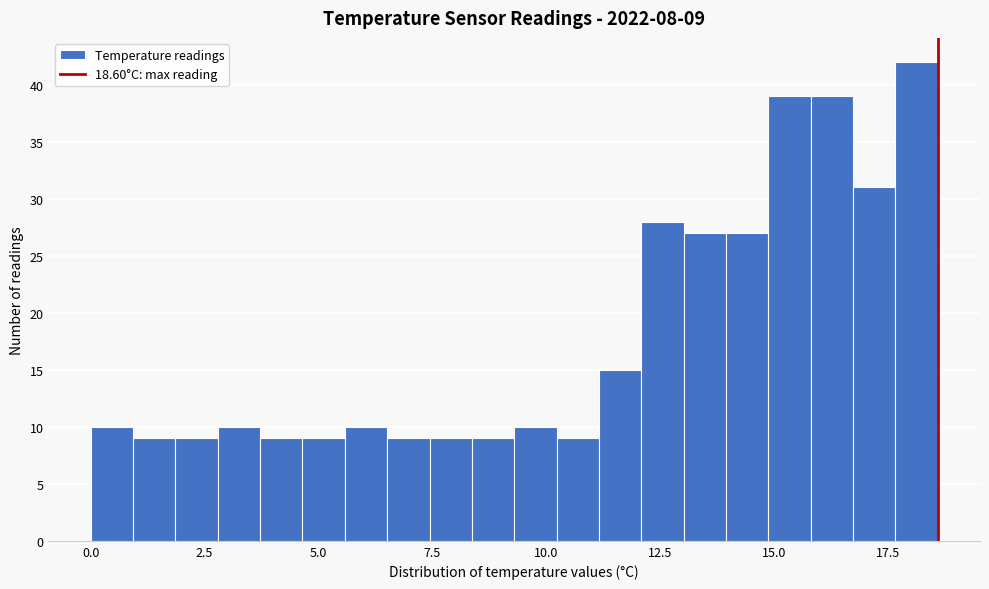

Read against the x-axis, roughly where is the centre of the tallest bar?

18.0